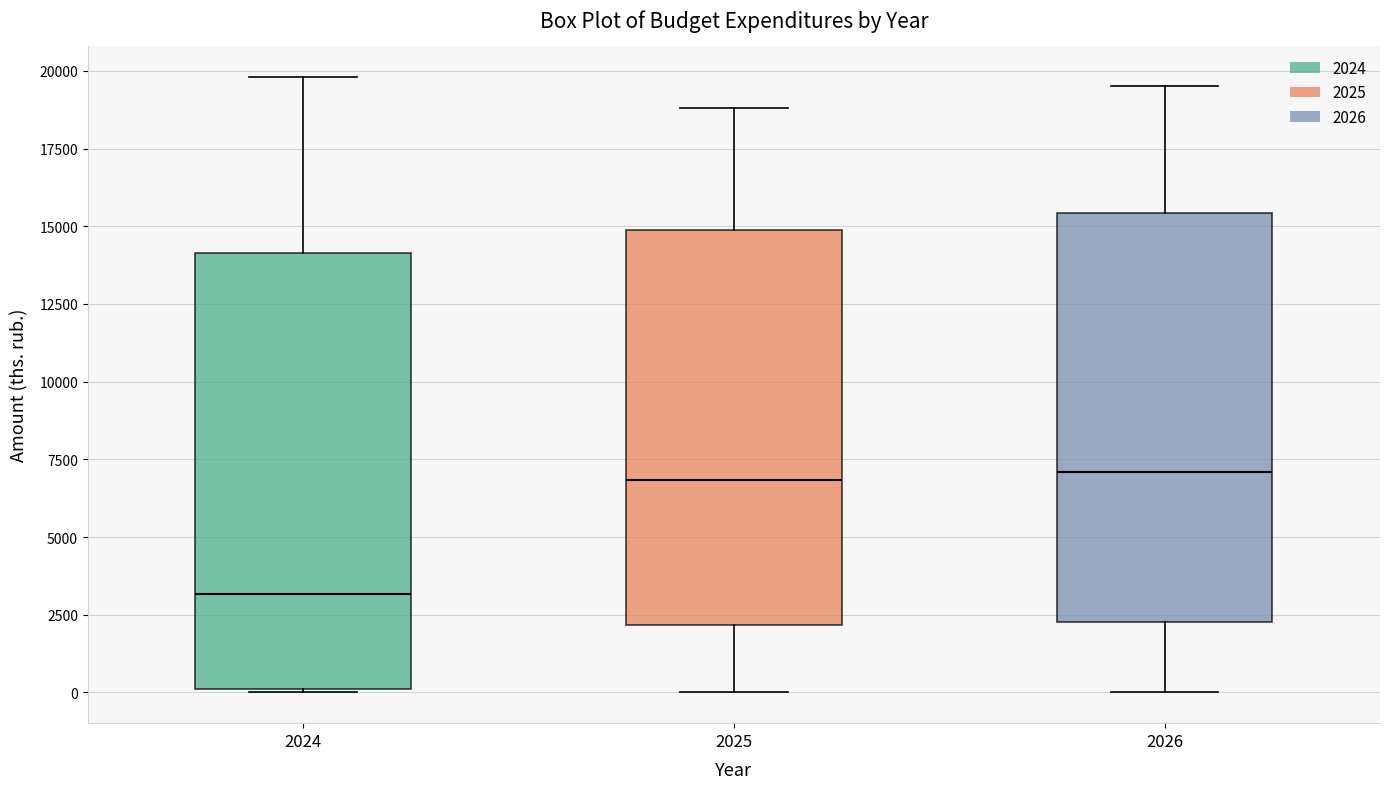

Which box's median line is the lowest?

2024